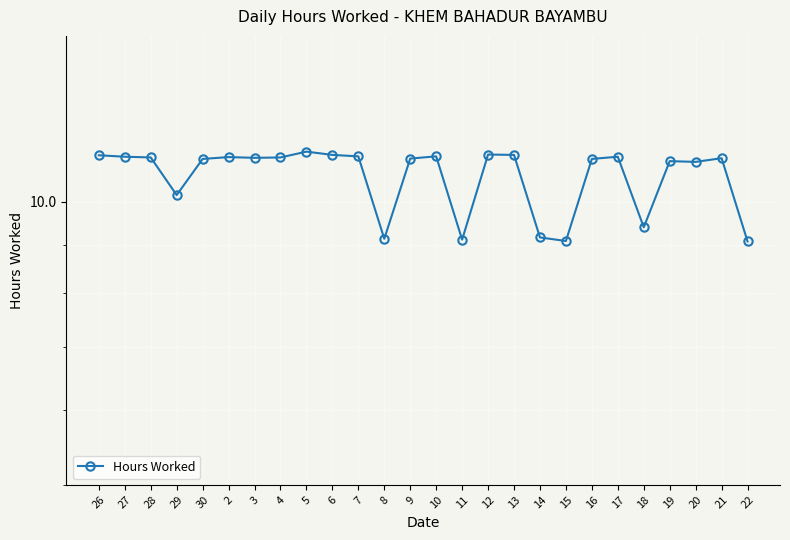

What is the label of the 3rd point from the left?

28